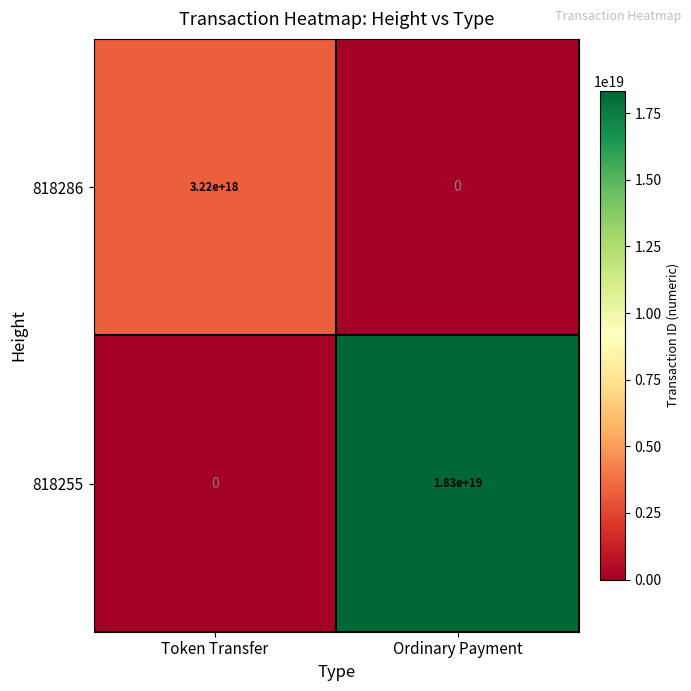

List the series in order of their peak value, highest first.

818255, 818286